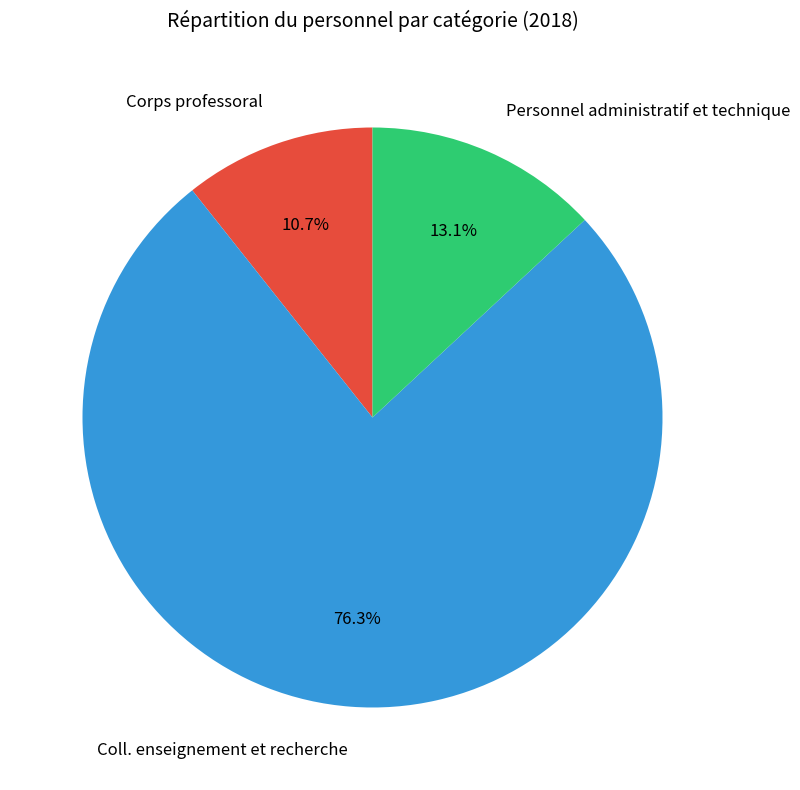

Which has a higher value, Coll. enseignement et recherche or Corps professoral?

Coll. enseignement et recherche